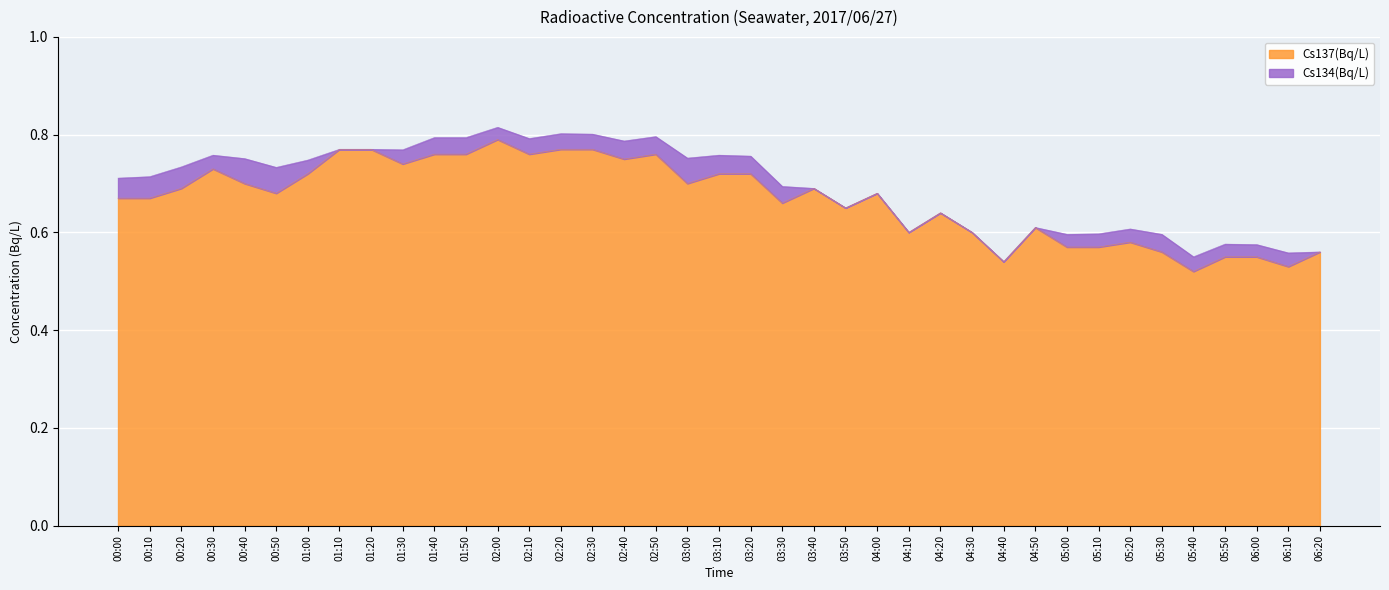

The value at 04:10 is 0.3. True or false?

False